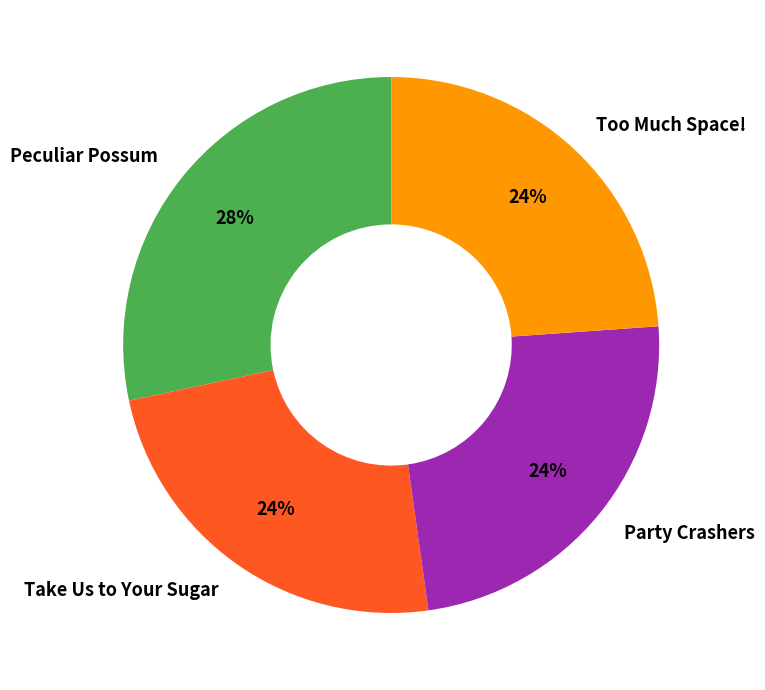

Count the number of slices in the pie.

4